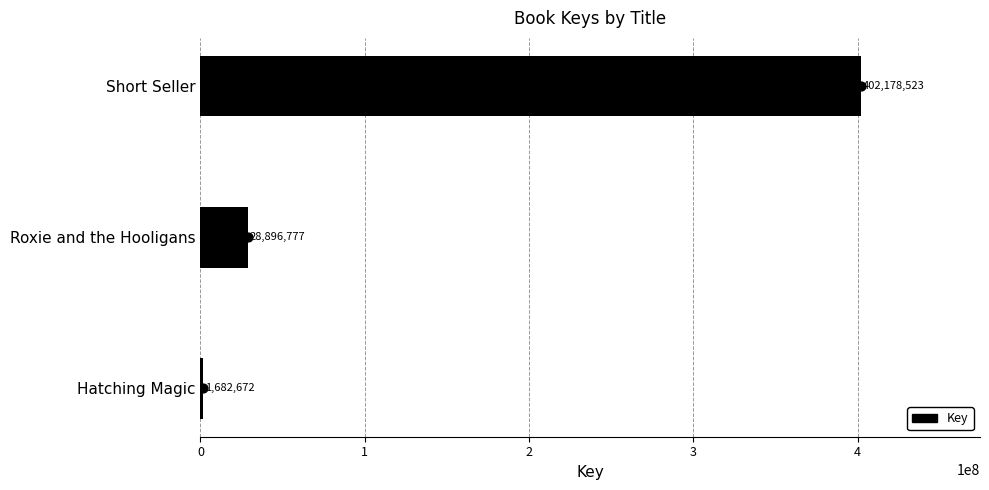

What is the ratio of the value at Short Seller to the value at Hatching Magic?

239.0